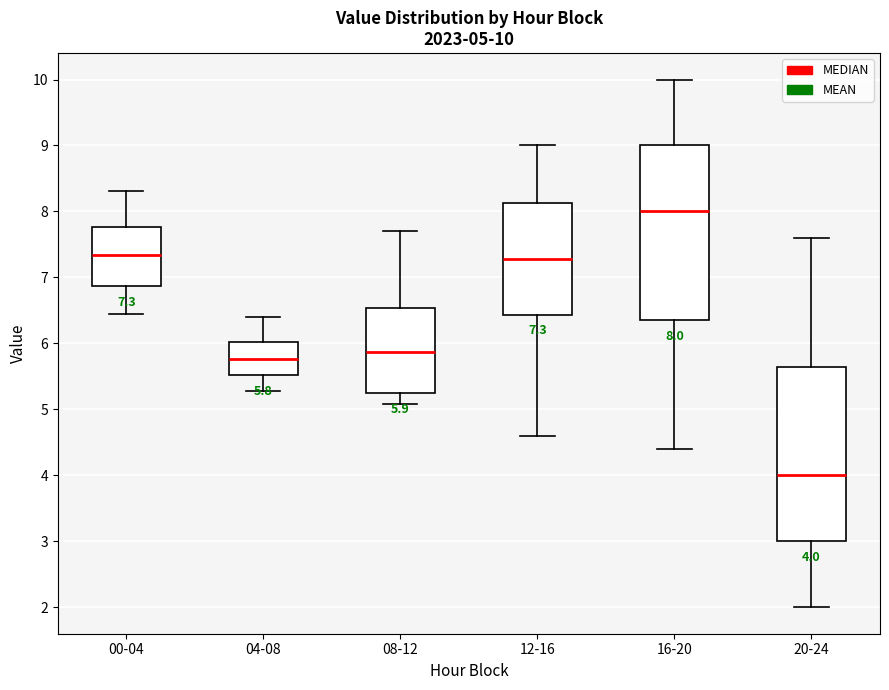

Which box's median line is the lowest?

20-24